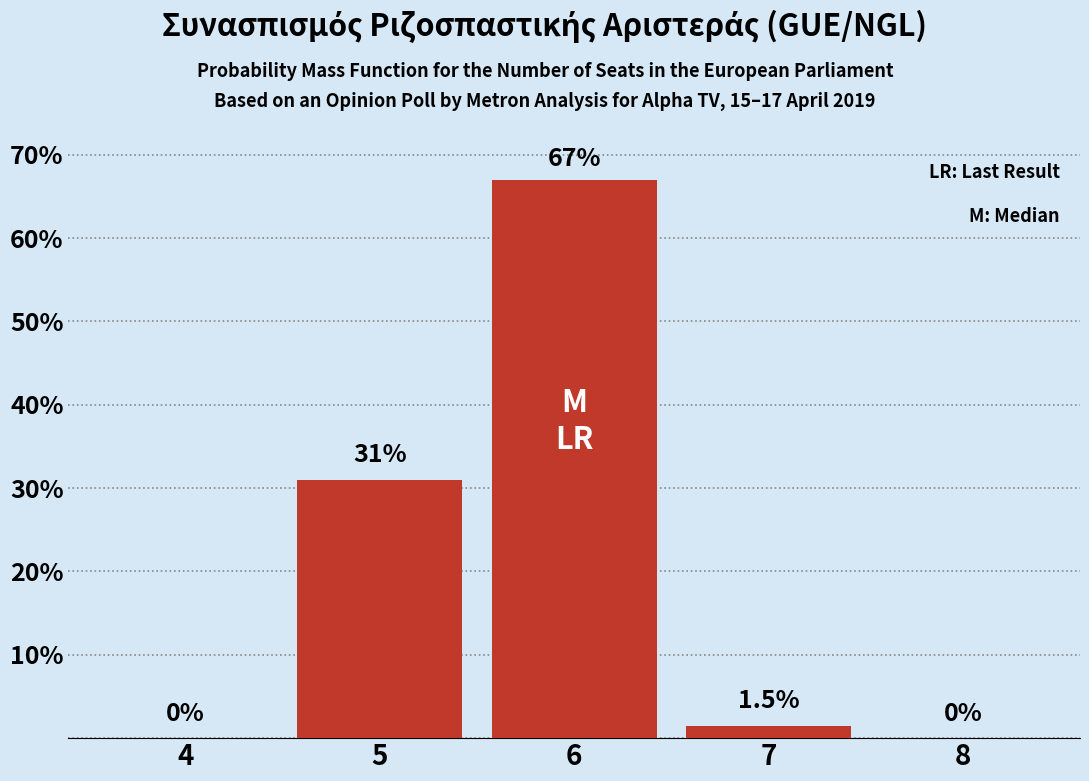

Reading left to right, extract all data points from this chart.

4=0.0	5=31.0	6=67.0	7=1.5	8=0.0